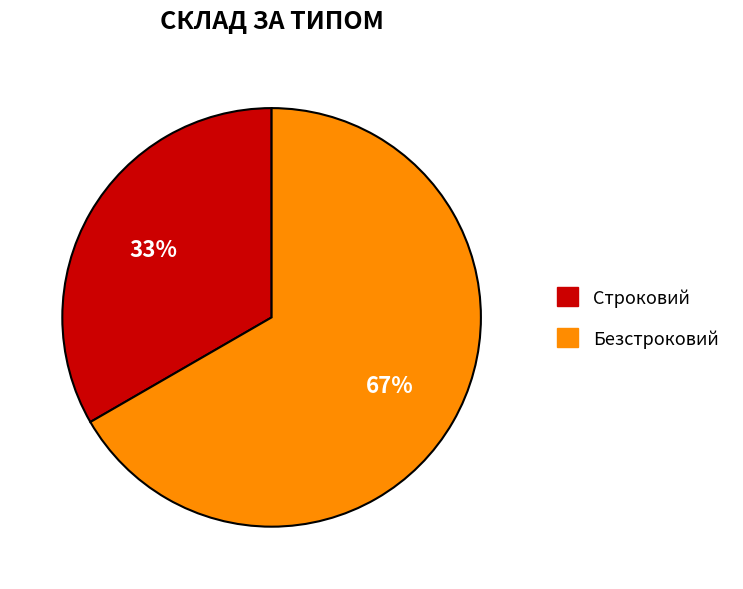

Is it true that Строковий is 23% of the pie?

False